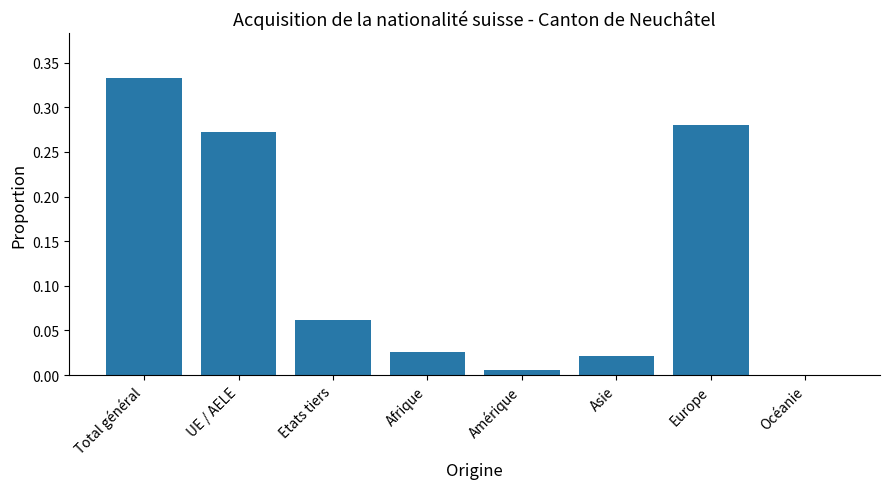

How many distinct data groups are displayed?

1